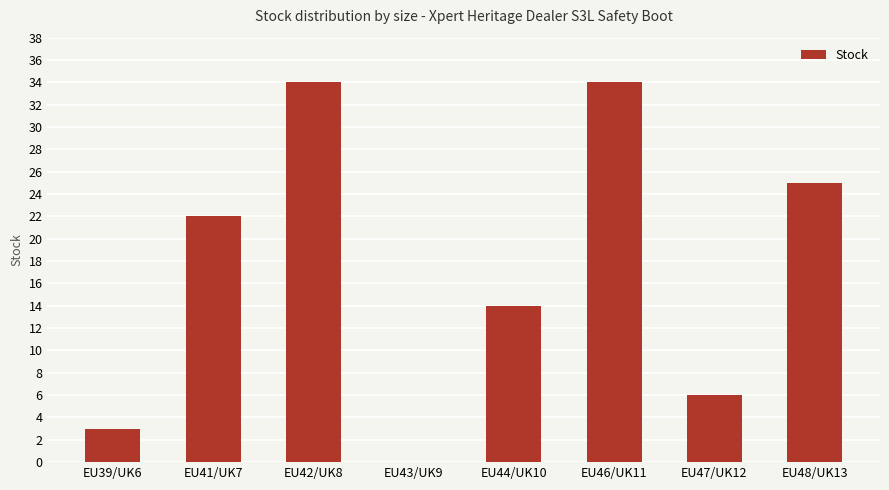

True or false: the data shows 34 at EU46/UK11.

True